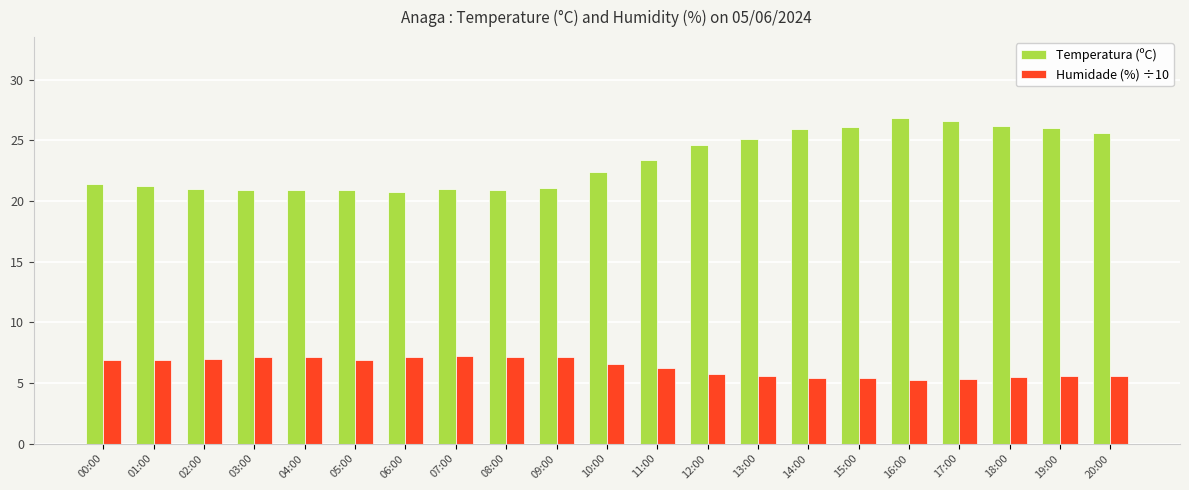

List the series in order of their overall mean, highest first.

Temperatura (ºC), Humidade (%) ÷10